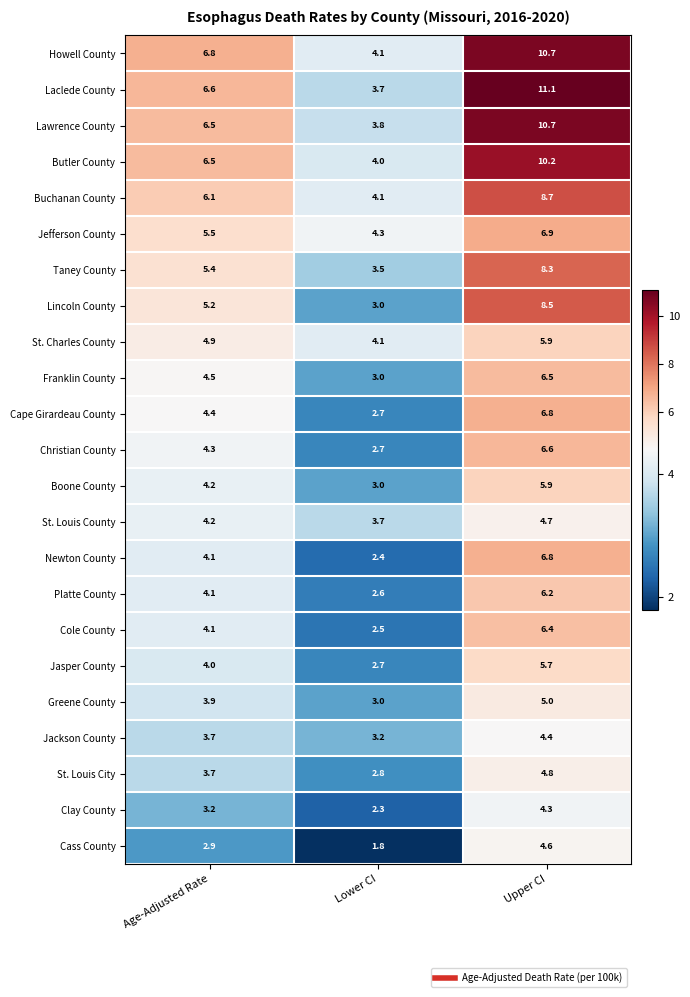

What is the total value across all series at Age-Adjusted Rate?

108.8